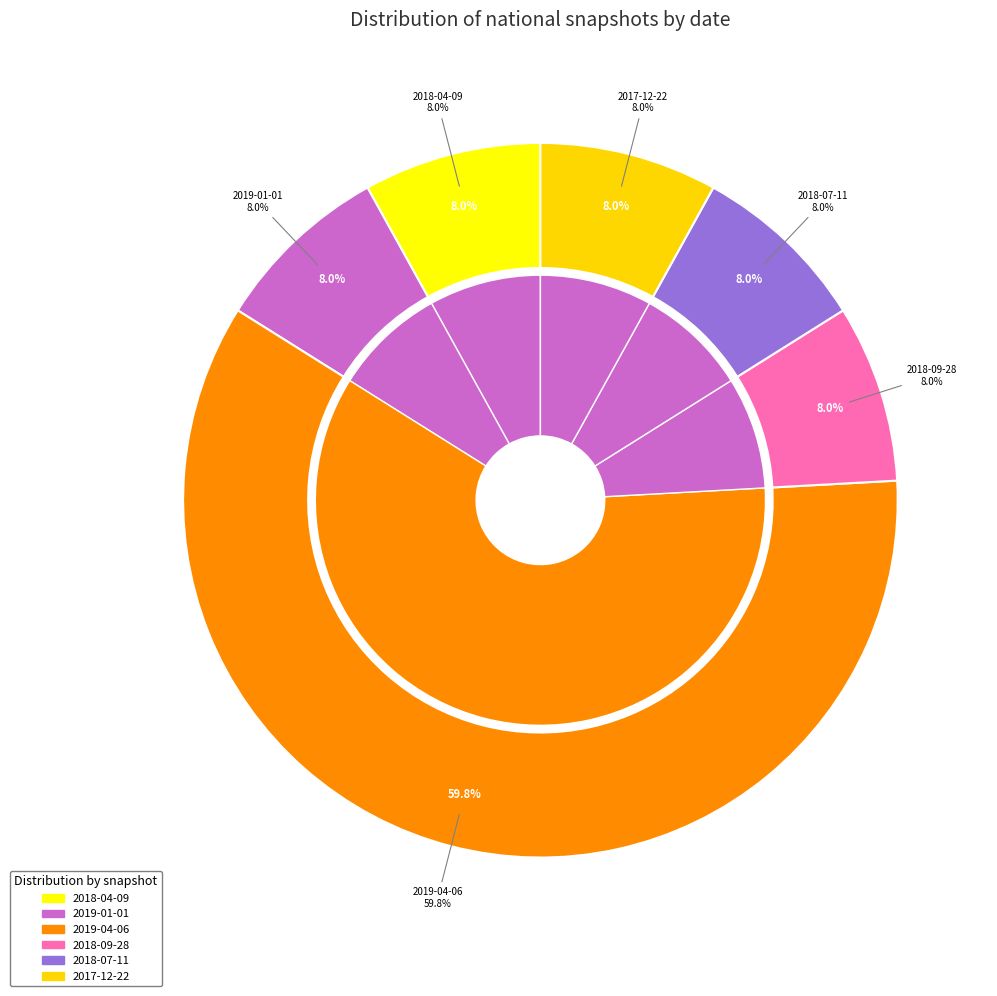

Does 2019-04-06 account for over 50% of the chart?

Yes